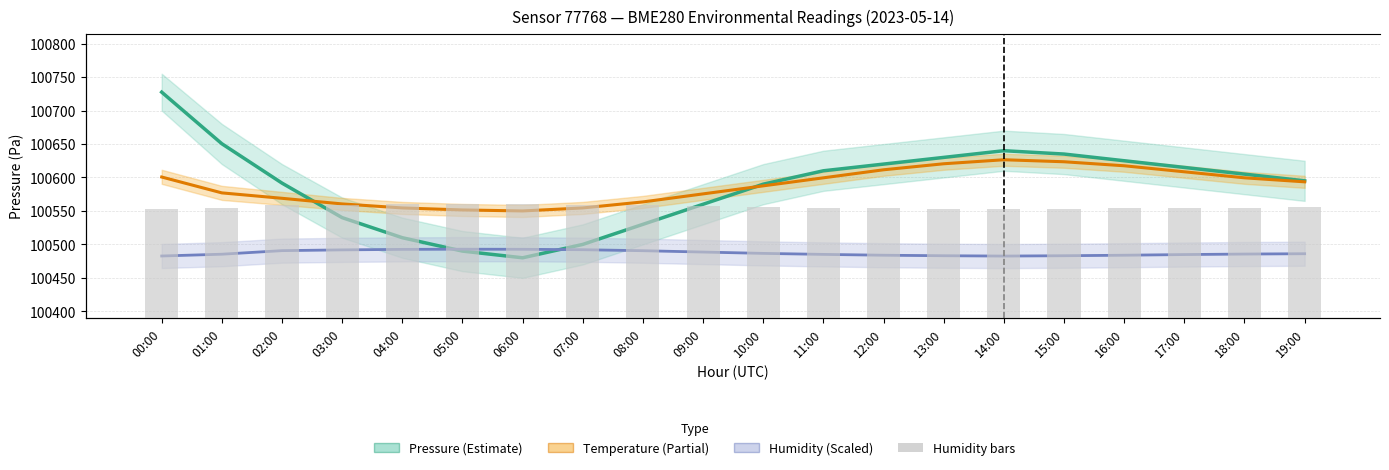

What is the sum of the Humidity (%, scaled) values at 15:00 and 12:00?

200966.9